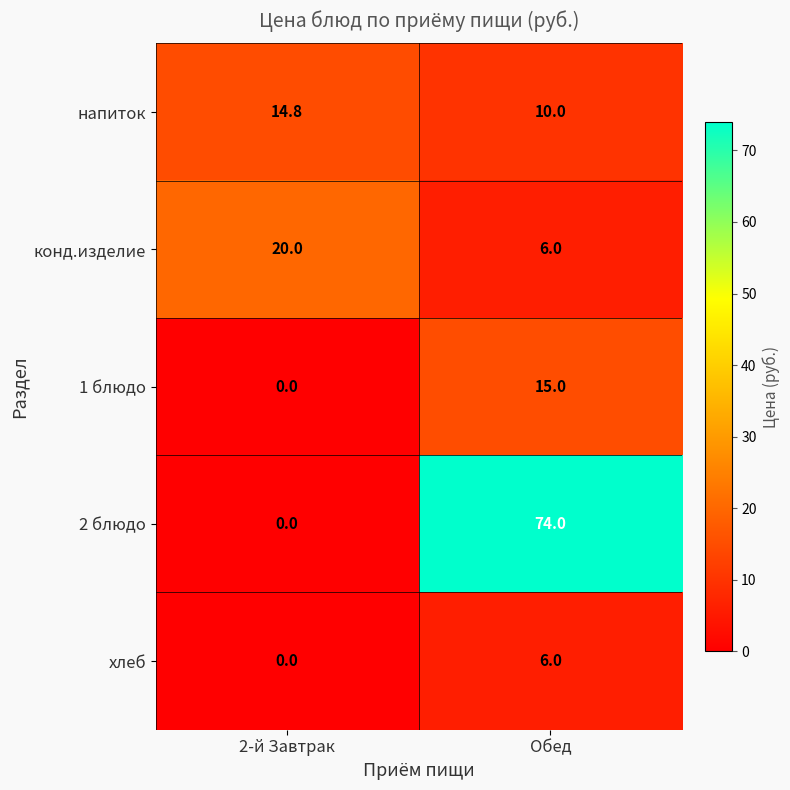

Which category has the highest value across all series?

Обед